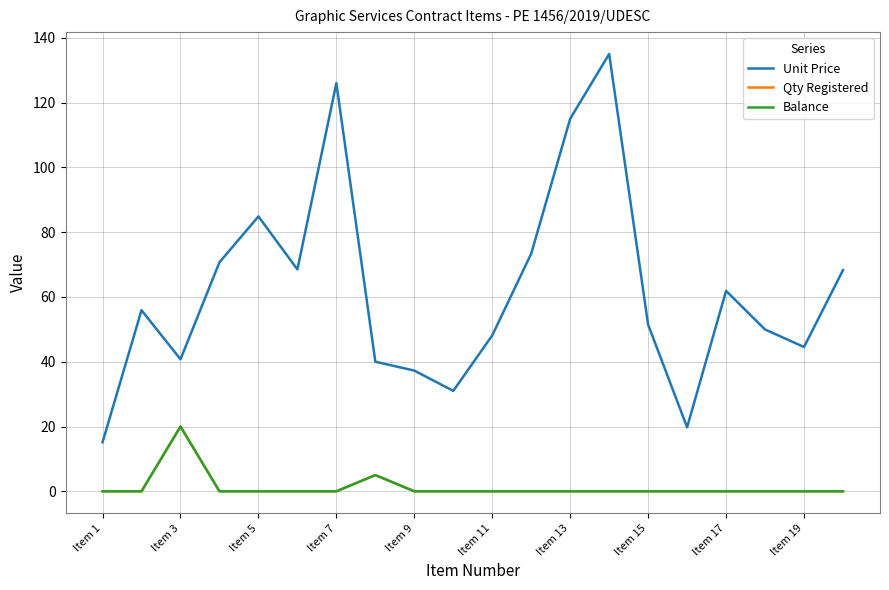

Reading right to left, what are all the values shown in this chart?

Unit Price: 68.3	44.5	50.0	61.9	19.8	51.4	135.0	115.0	73.4	48.1	31.0	37.3	40.0	126.0	68.5	84.8	70.7	40.8	55.9	15.2
Qty Registered: 0.0	0.0	0.0	0.0	0.0	0.0	0.0	0.0	0.0	0.0	0.0	0.0	5.0	0.0	0.0	0.0	0.0	20.0	0.0	0.0
Balance: 0.0	0.0	0.0	0.0	0.0	0.0	0.0	0.0	0.0	0.0	0.0	0.0	5.0	0.0	0.0	0.0	0.0	20.0	0.0	0.0